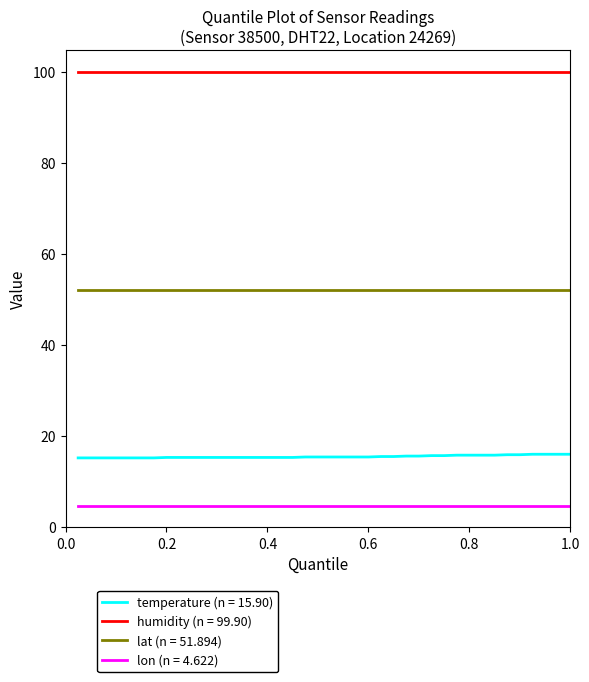

What is the maximum value shown in the chart?

99.9